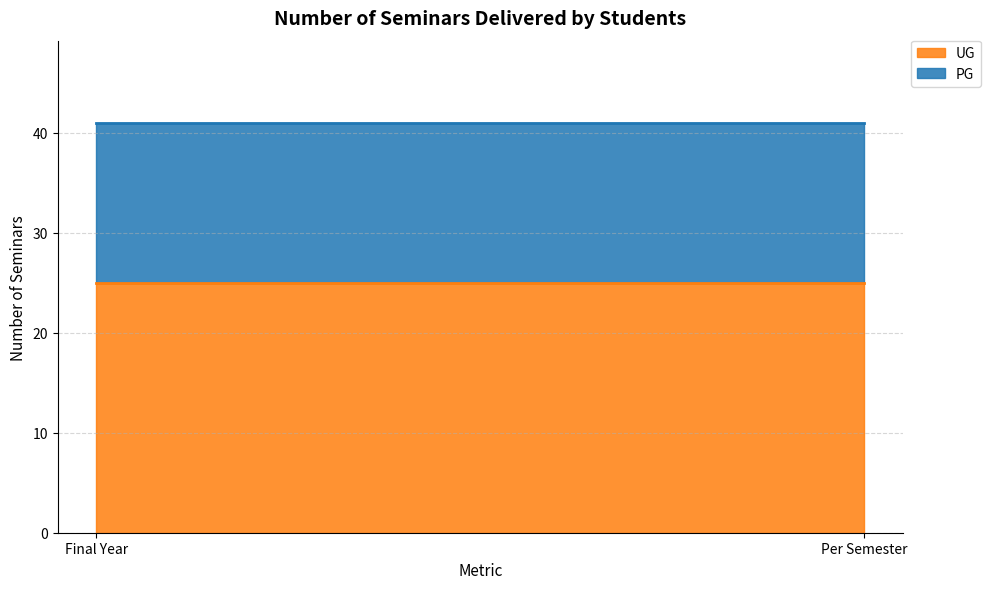

What is the value of the PG point at the 1st from the left?

16